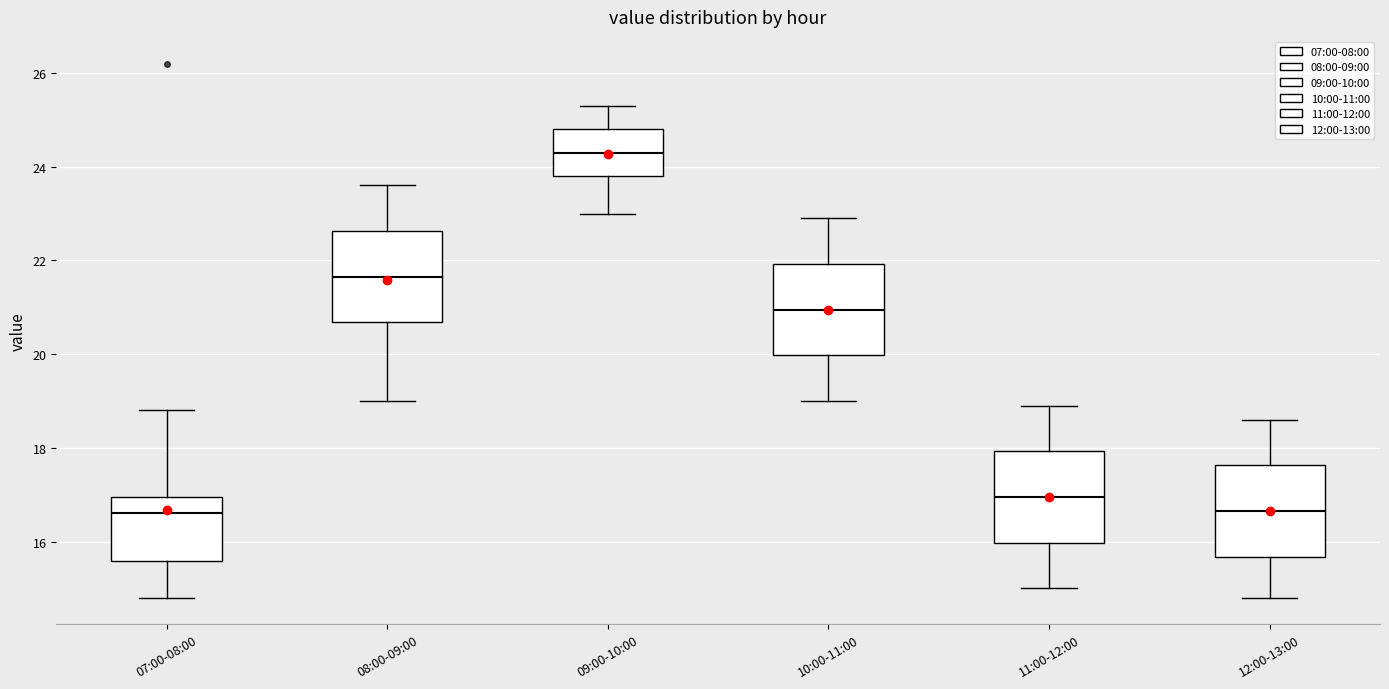

Reading left to right, read every box against the y-axis: the position of its median line, the range the box covers, and the ends of its whiskers. The values are not printed on the chart, so give them approximately, as read against the axis.

07:00-08:00: median 16.6, box 15.6 to 17.0, whiskers 14.8 to 18.8
08:00-09:00: median 21.6, box 20.6 to 22.6, whiskers 19.0 to 23.6
09:00-10:00: median 24.4, box 23.8 to 24.8, whiskers 23.0 to 25.4
10:00-11:00: median 21.0, box 20.0 to 22.0, whiskers 19.0 to 23.0
11:00-12:00: median 17.0, box 16.0 to 18.0, whiskers 15.0 to 19.0
12:00-13:00: median 16.6, box 15.6 to 17.6, whiskers 14.8 to 18.6